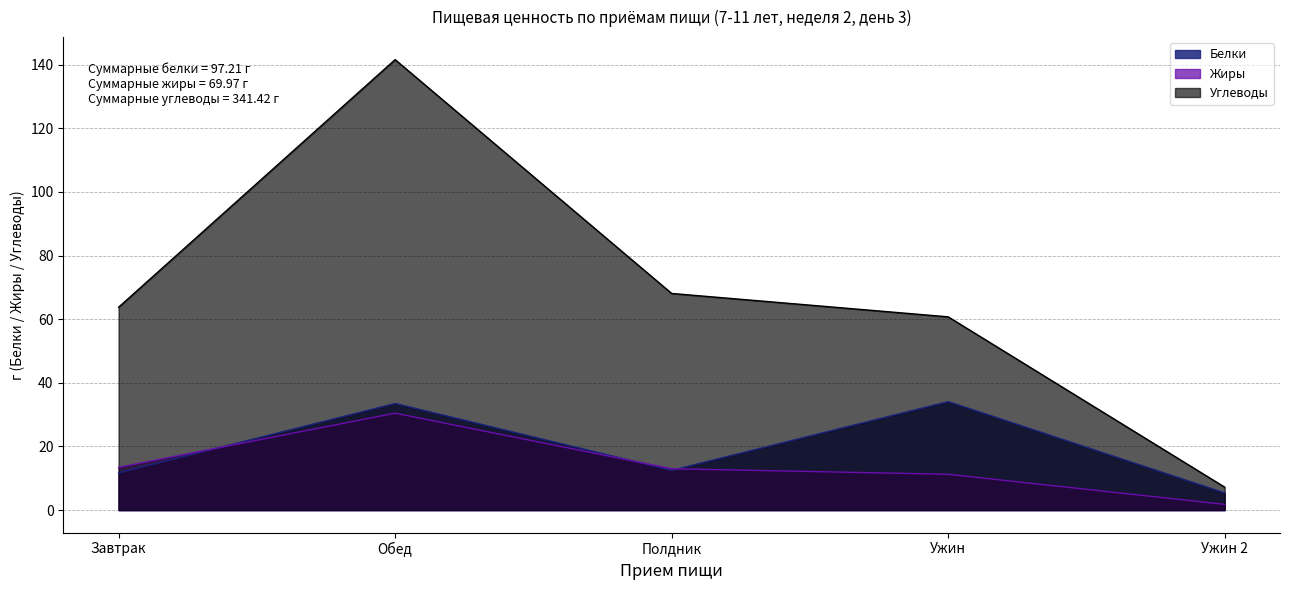

What is the average value of the Белки series?

19.4